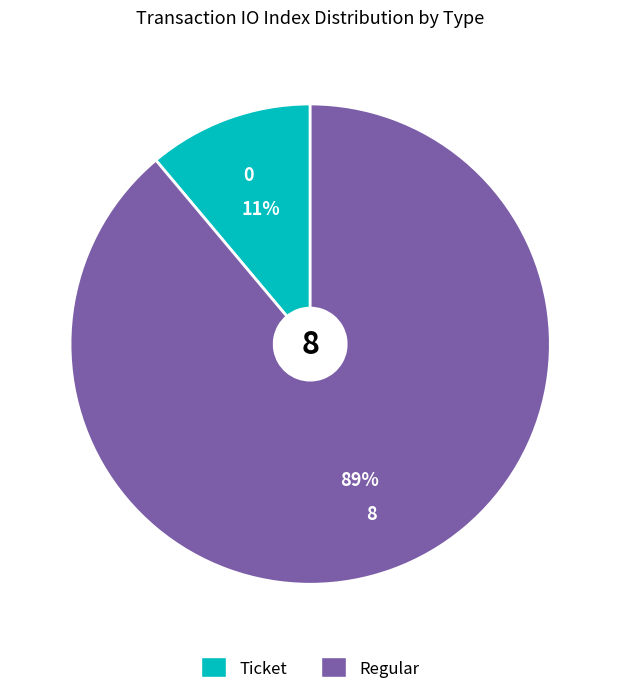

Is there any slice that represents more than half of the pie?

Yes